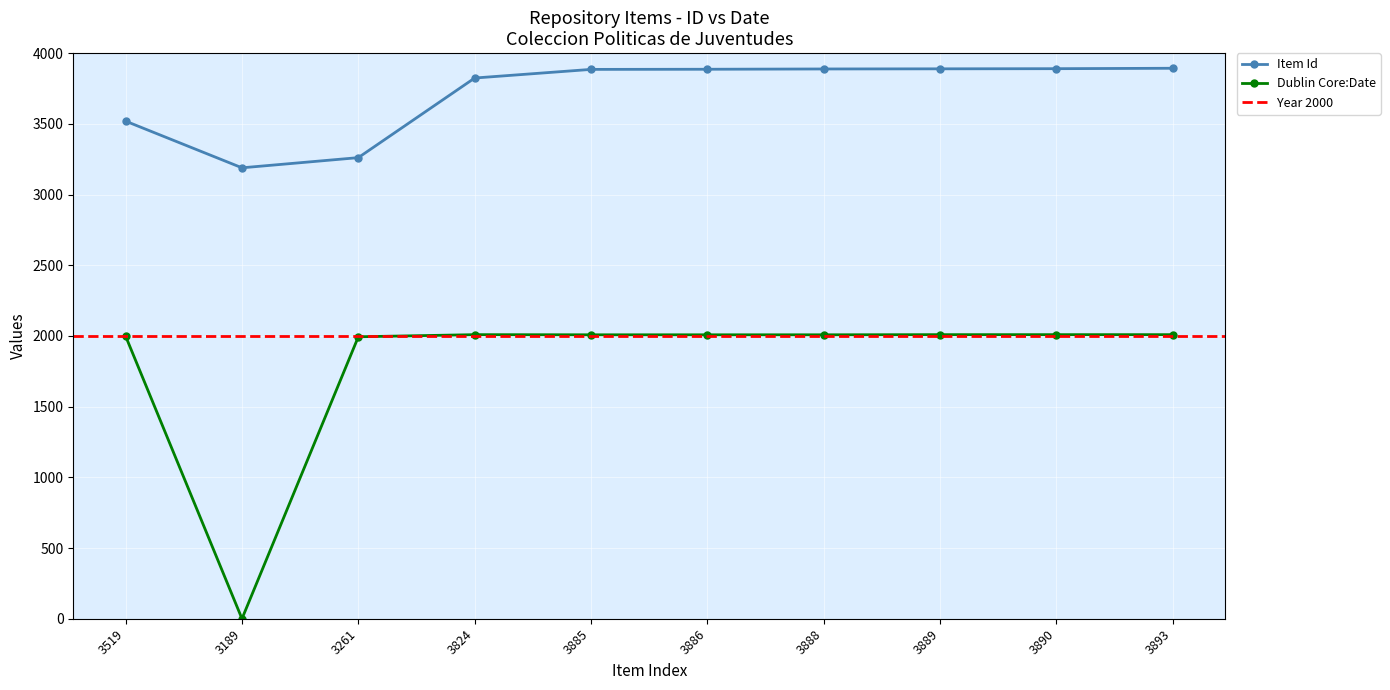

What is the label of the 5th point from the right?

3886